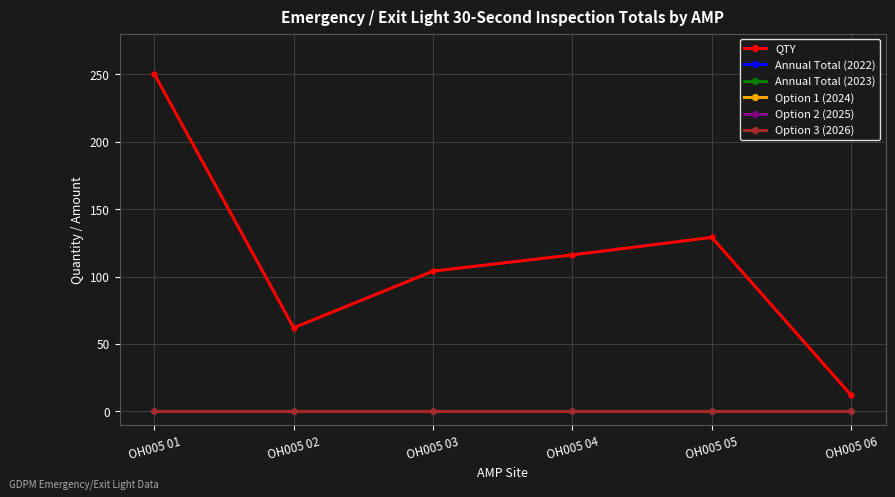

Is this an area chart (filled region under the line)?

No